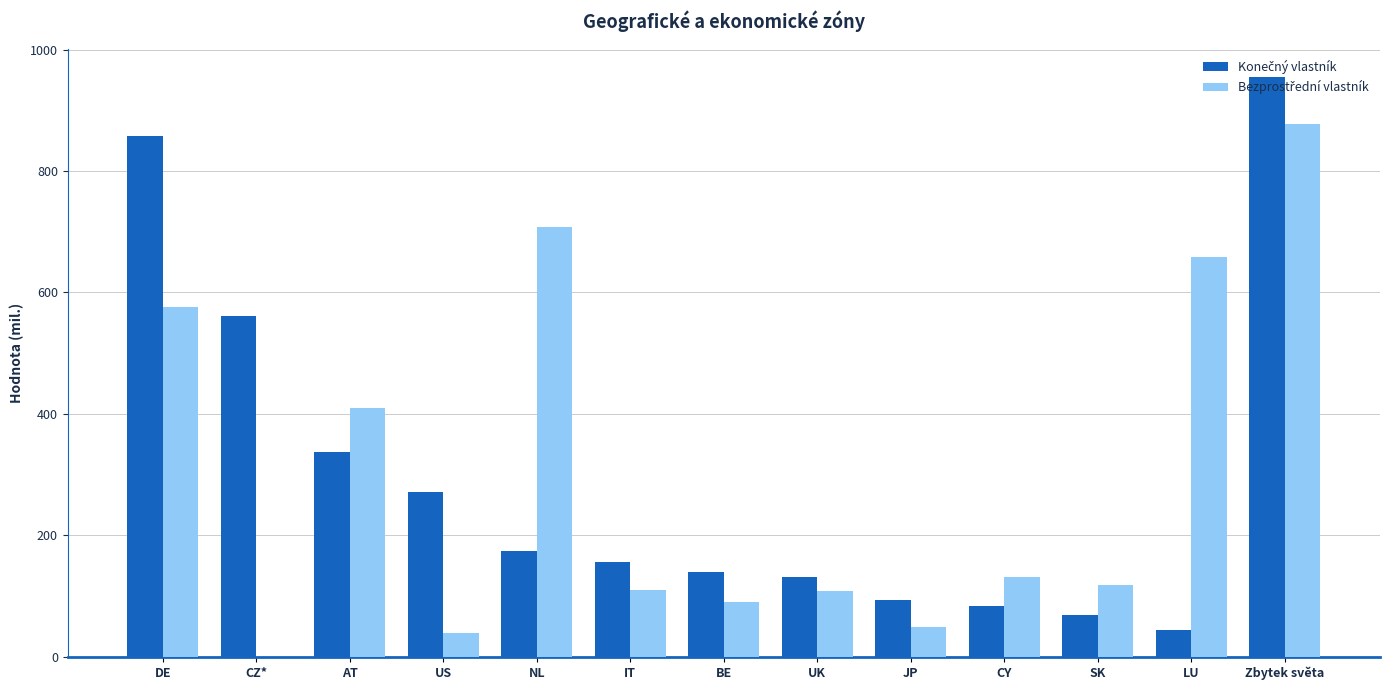

What is the total value across all series at NL?

882.5